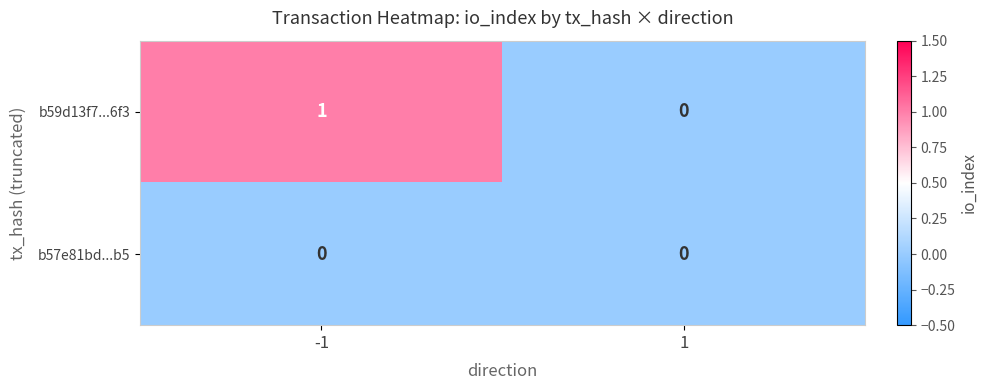

Count the number of categories in the chart.

2